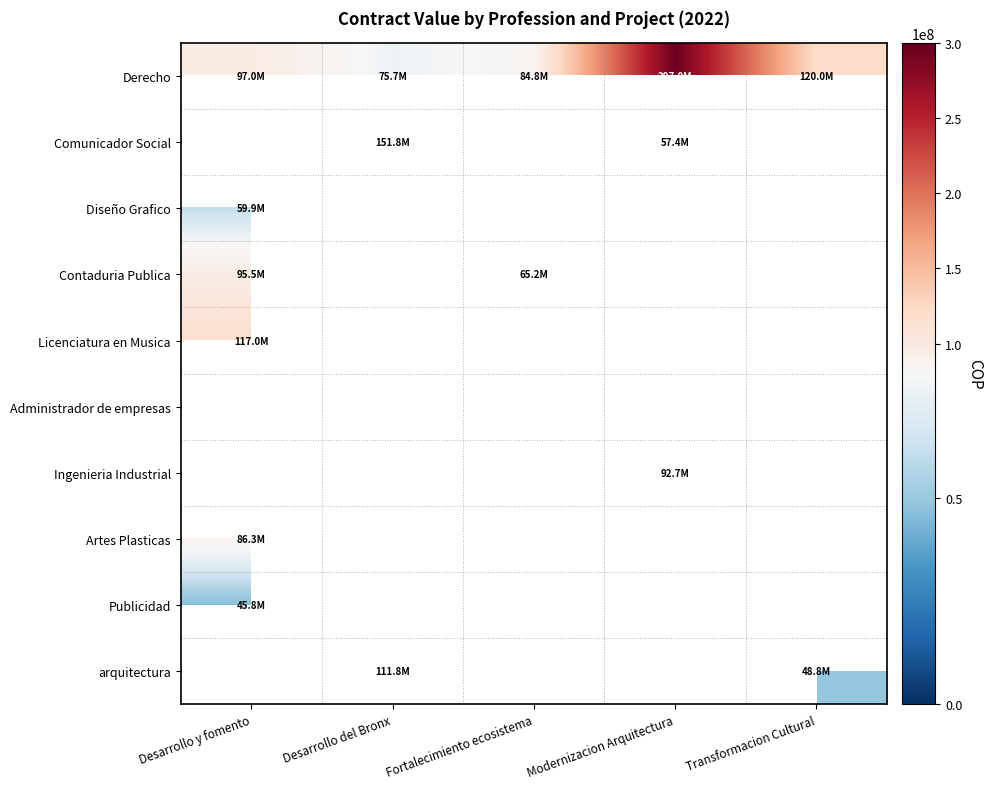

List the labels in order of Contaduria Publica value, largest first.

Desarrollo y fomento, Desarrollo del Bronx, Fortalecimiento ecosistema, Modernizacion Arquitectura, Transformacion Cultural